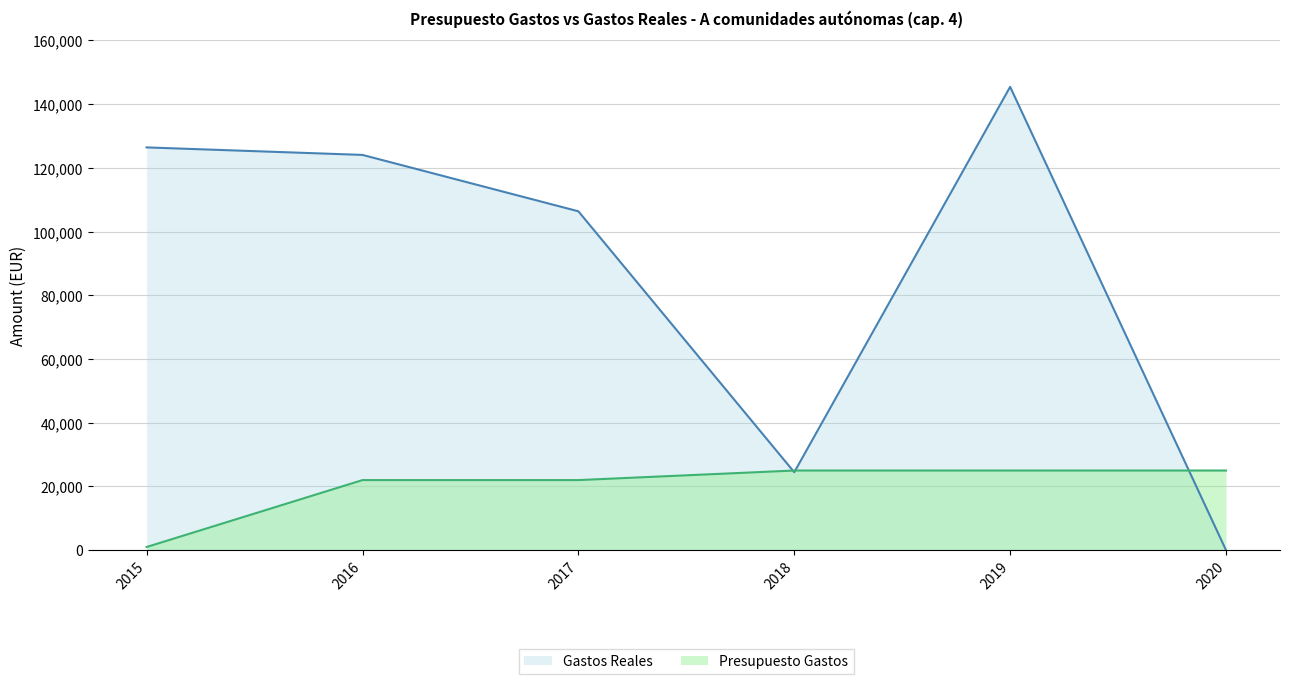

How many lines are shown in the chart?

2